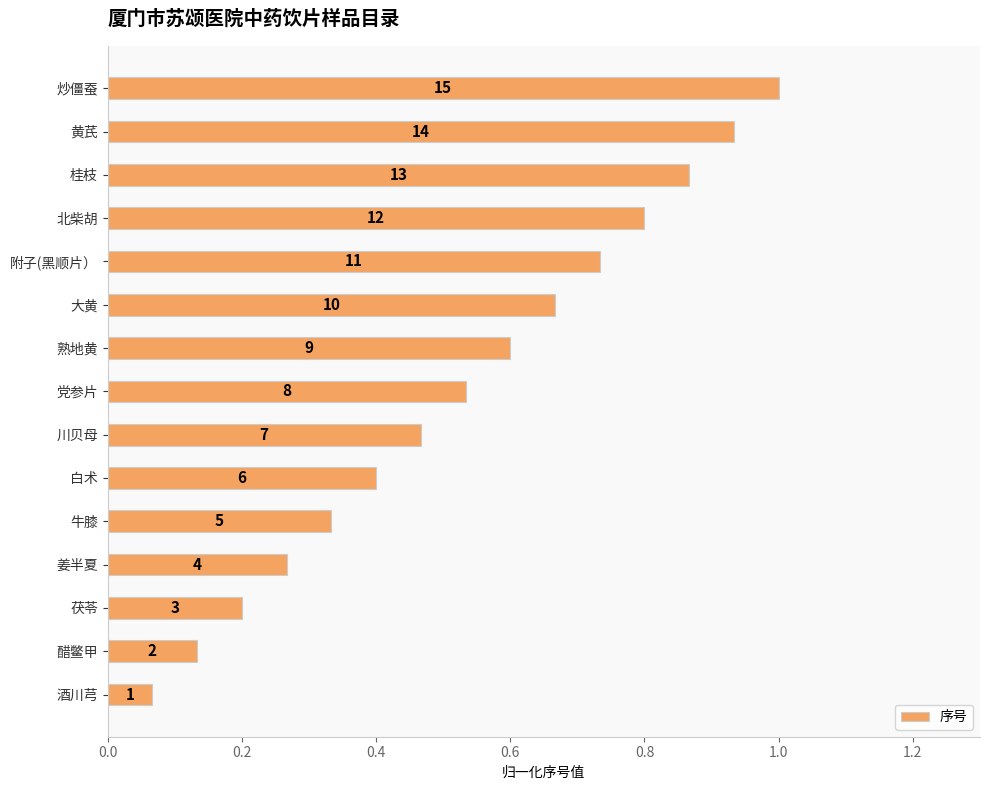

What is the average value?

0.5